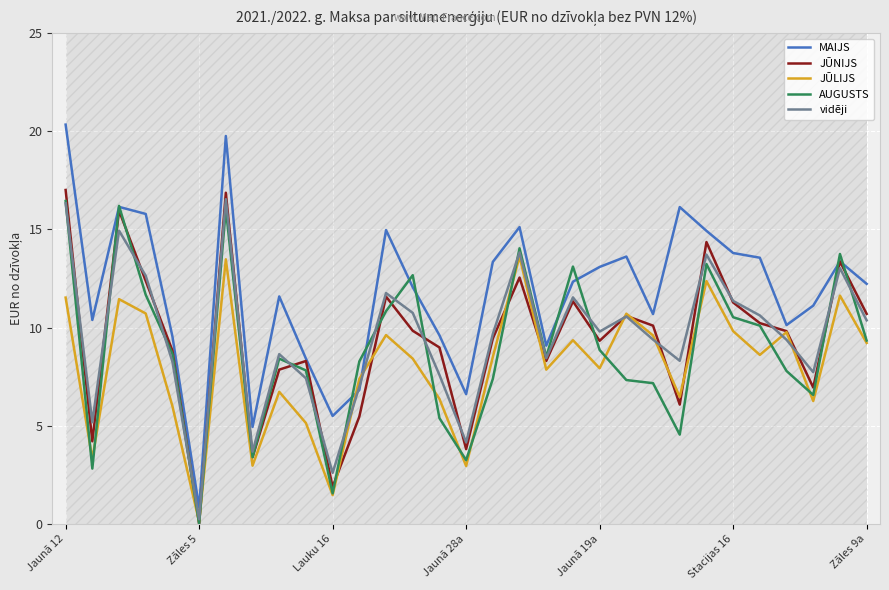

Which category has the lowest value in the JŪNIJS series?

Zāles 5